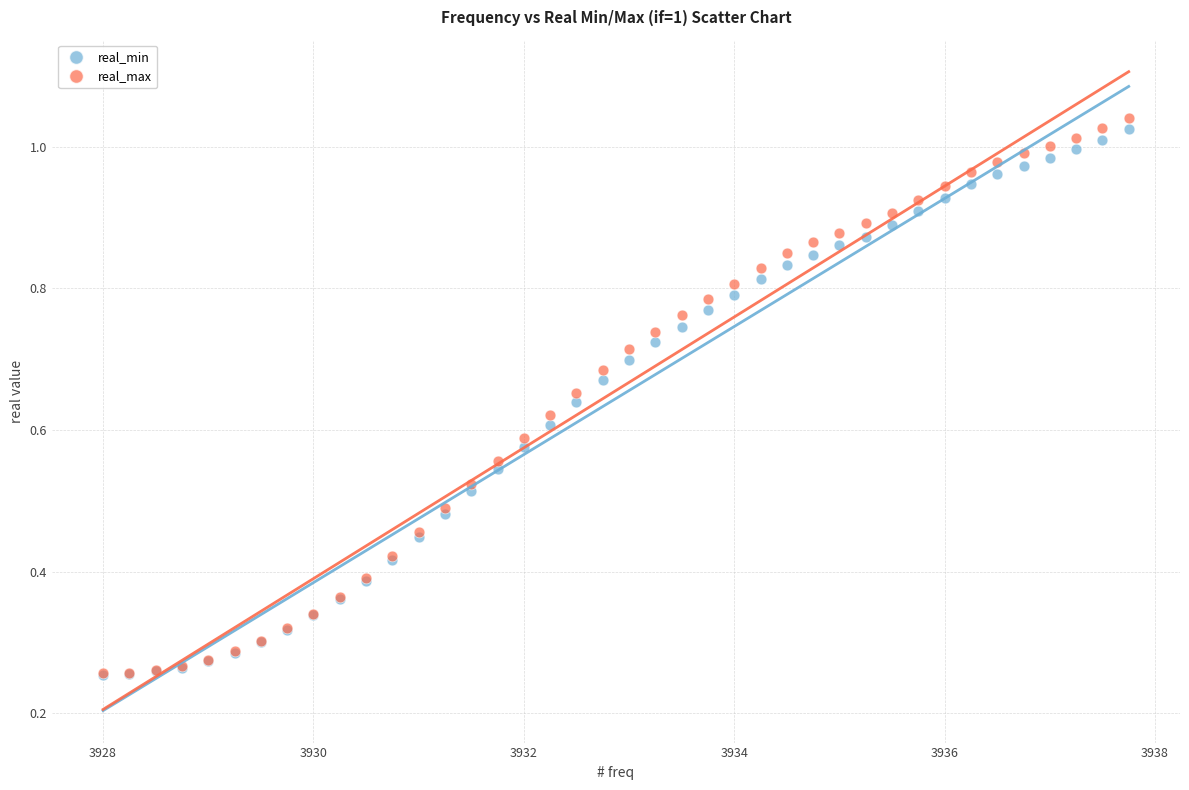

What are all the series names shown in the legend?

real_min, real_max